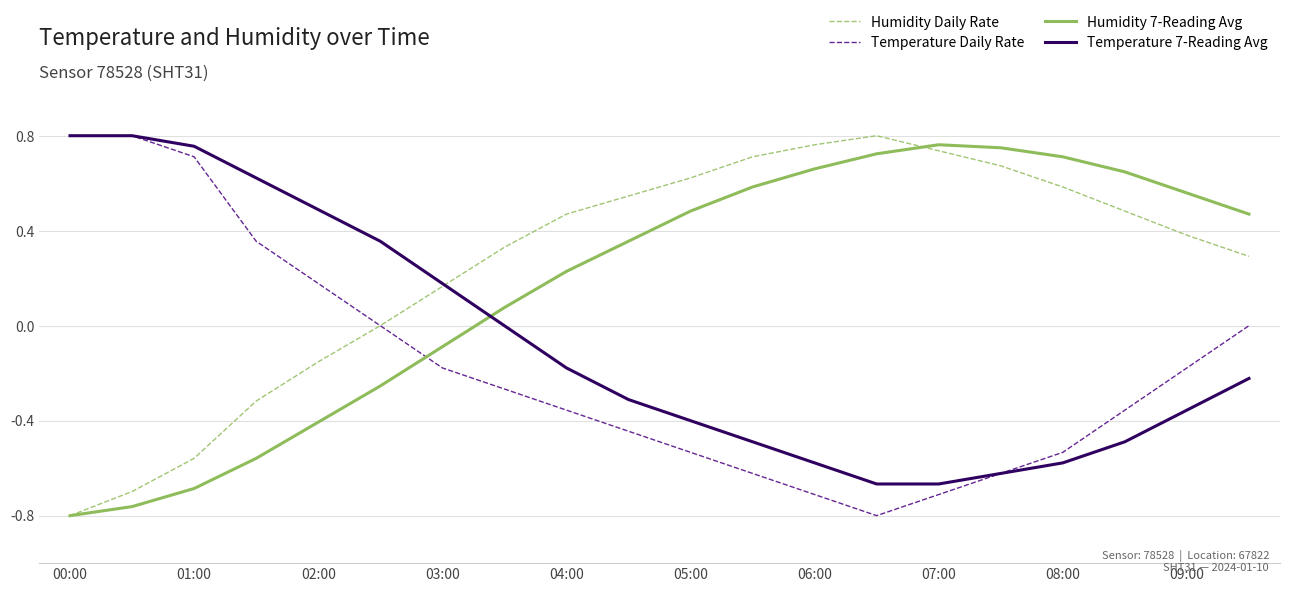

After their last crossing, which series has the higher values: Temperature 7-Reading Avg or Humidity 7-Reading Avg?

Humidity 7-Reading Avg